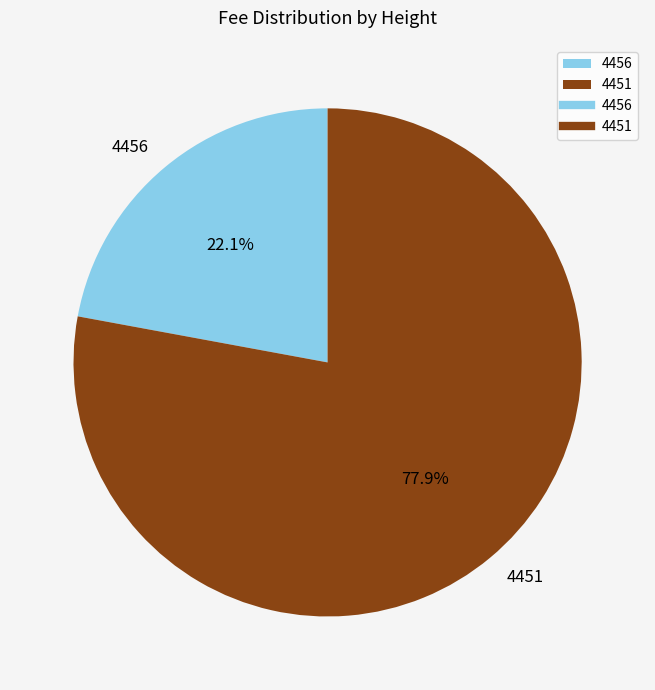

To the nearest percent, what portion does 4451 represent?

78%